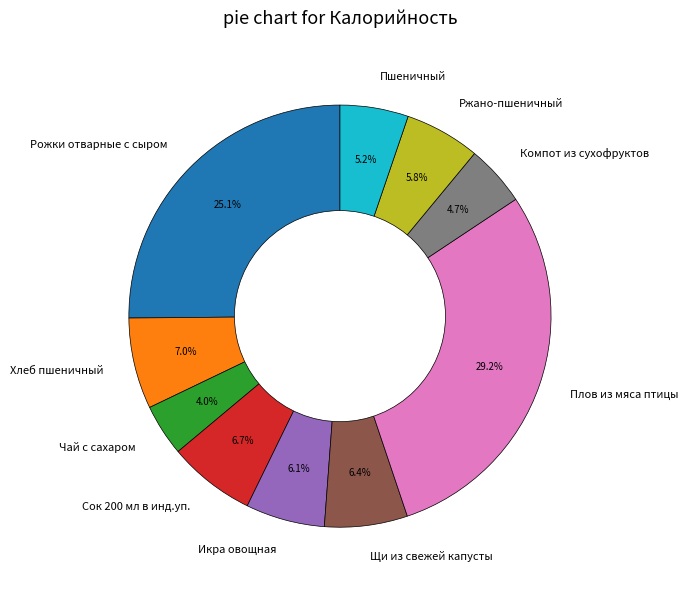

Does Ржано-пшеничный represent more than half of the total?

No